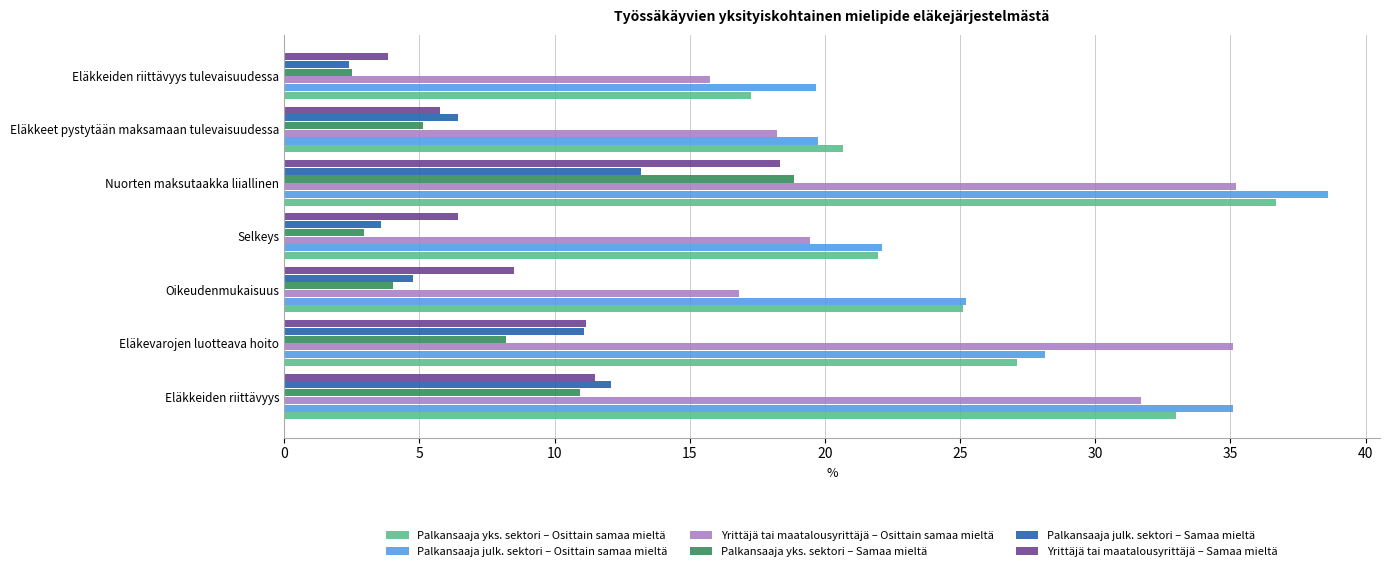

What are all the series names shown in the legend?

Palkansaaja yks. sektori – Osittain samaa mieltä, Palkansaaja julk. sektori – Osittain samaa mieltä, Yrittäjä tai maatalousyrittäjä – Osittain samaa mieltä, Palkansaaja yks. sektori – Samaa mieltä, Palkansaaja julk. sektori – Samaa mieltä, Yrittäjä tai maatalousyrittäjä – Samaa mieltä